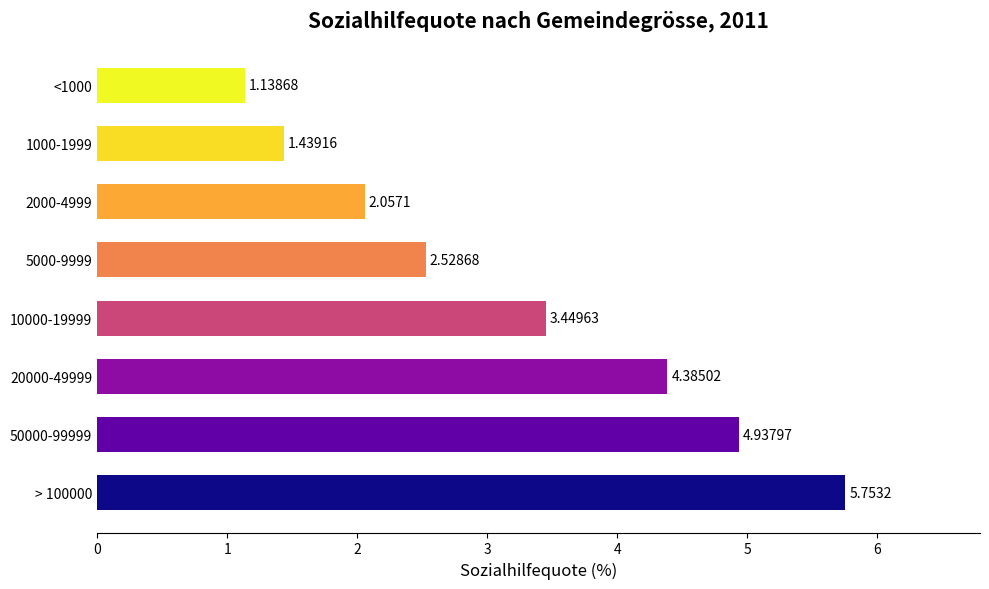

What is the sum of all values?

25.7